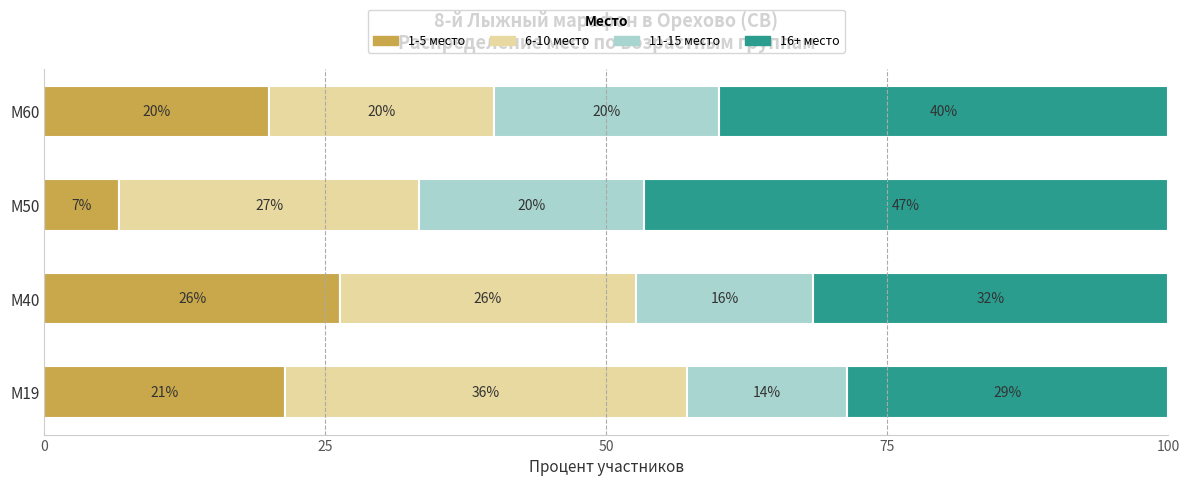

What are all the series names shown in the legend?

1-5 место, 6-10 место, 11-15 место, 16+ место